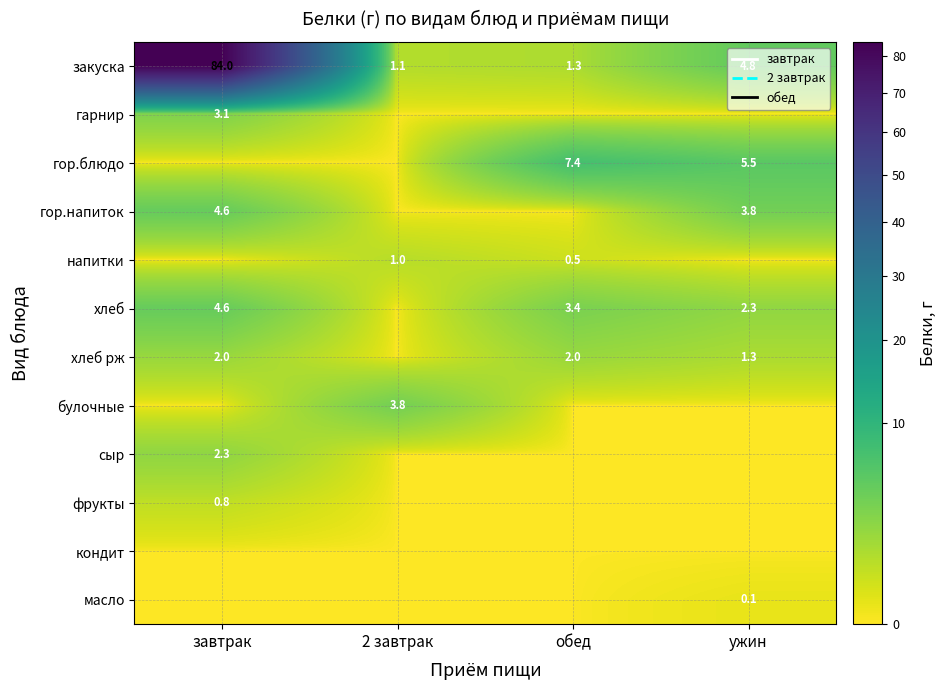

What is the maximum value for закуска?

84.0